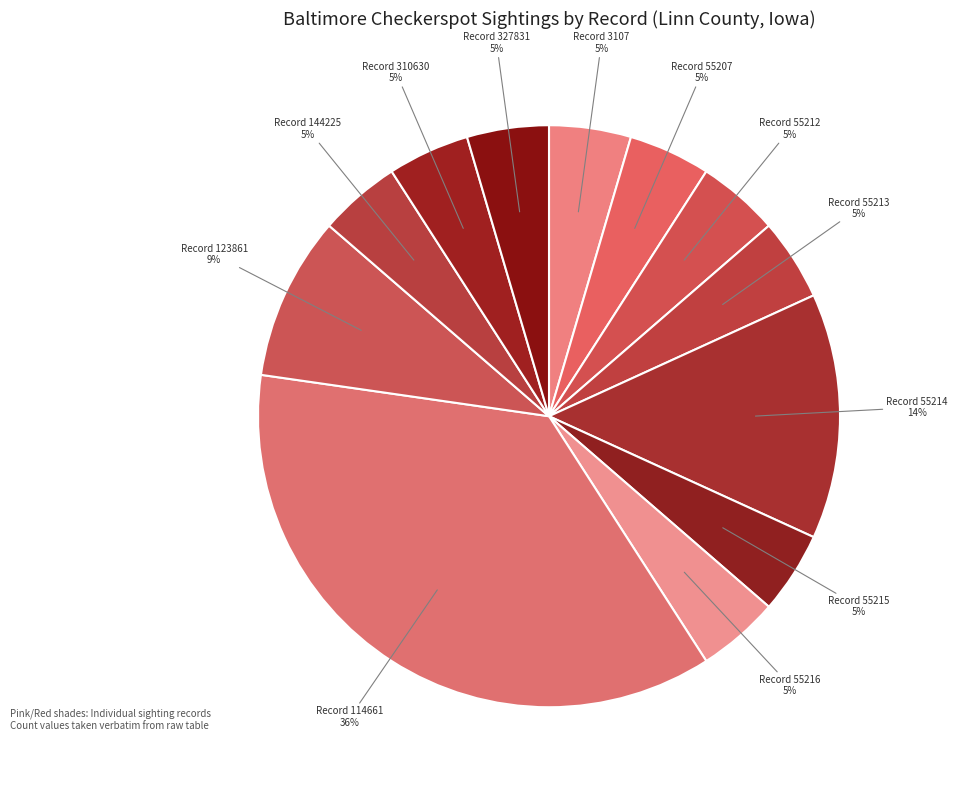

How many segments does this pie chart have?

12